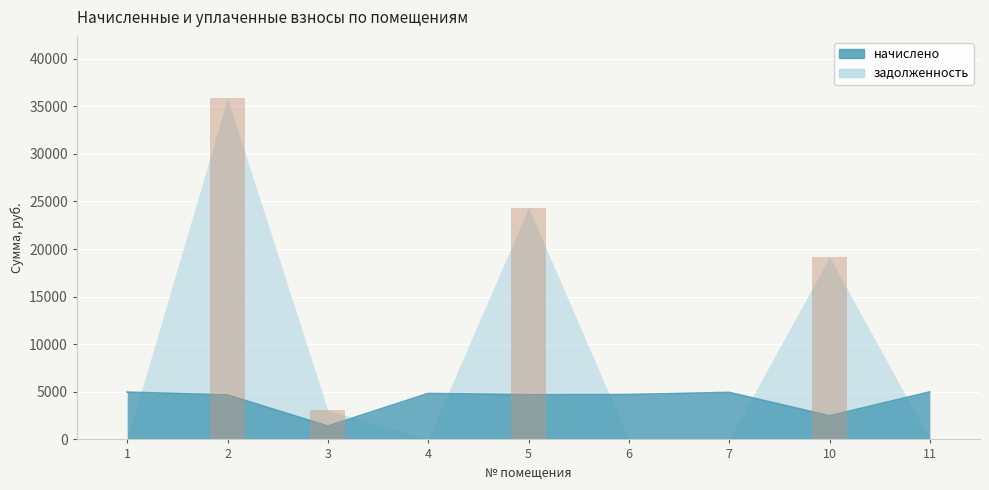

What is the sum of the values at 2 and 5?

60186.3